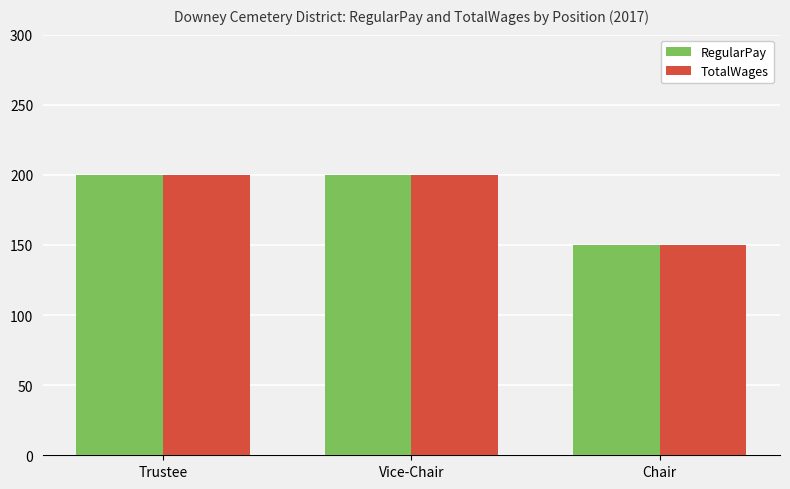

The RegularPay series shows 150 at Chair. True or false?

True